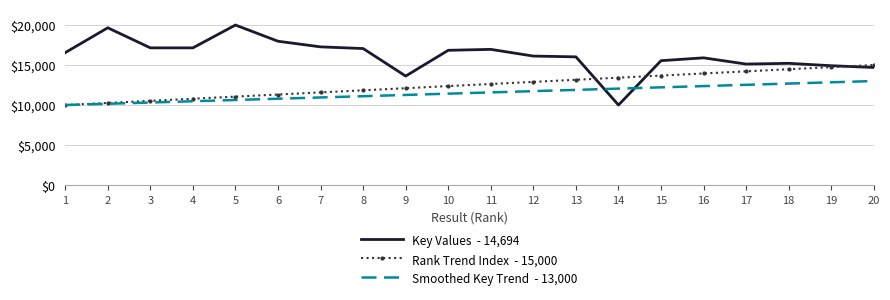

What is the greatest value displayed?

20000.0